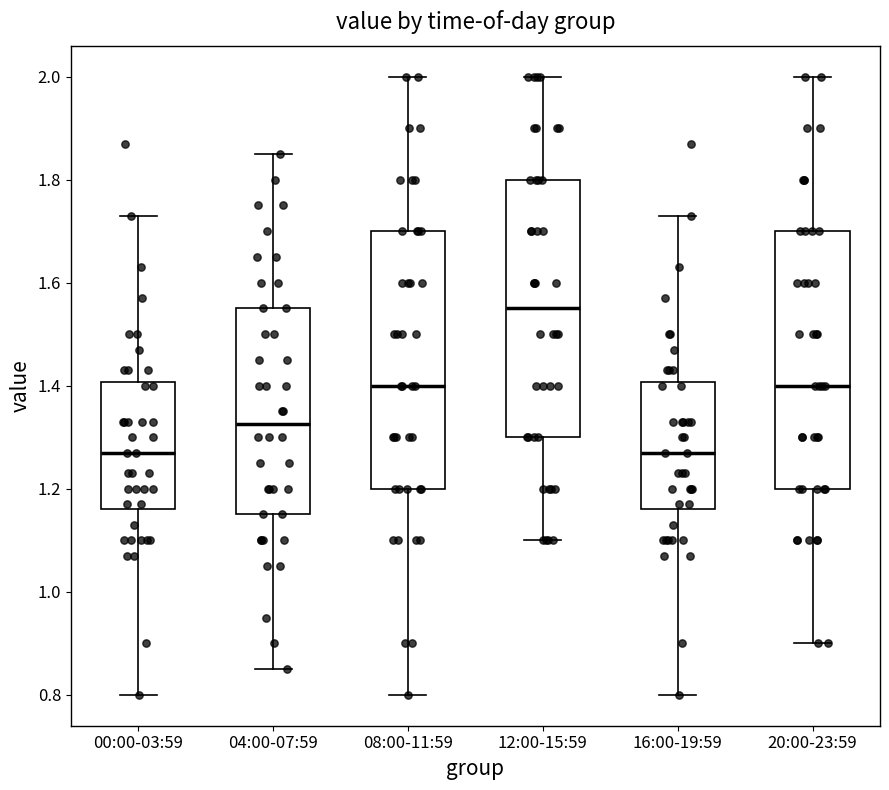

Where does the median line of the box for 08:00-11:59 sit on the y-axis? The values are not printed on the chart, so give them approximately, as read against the axis.

1.40